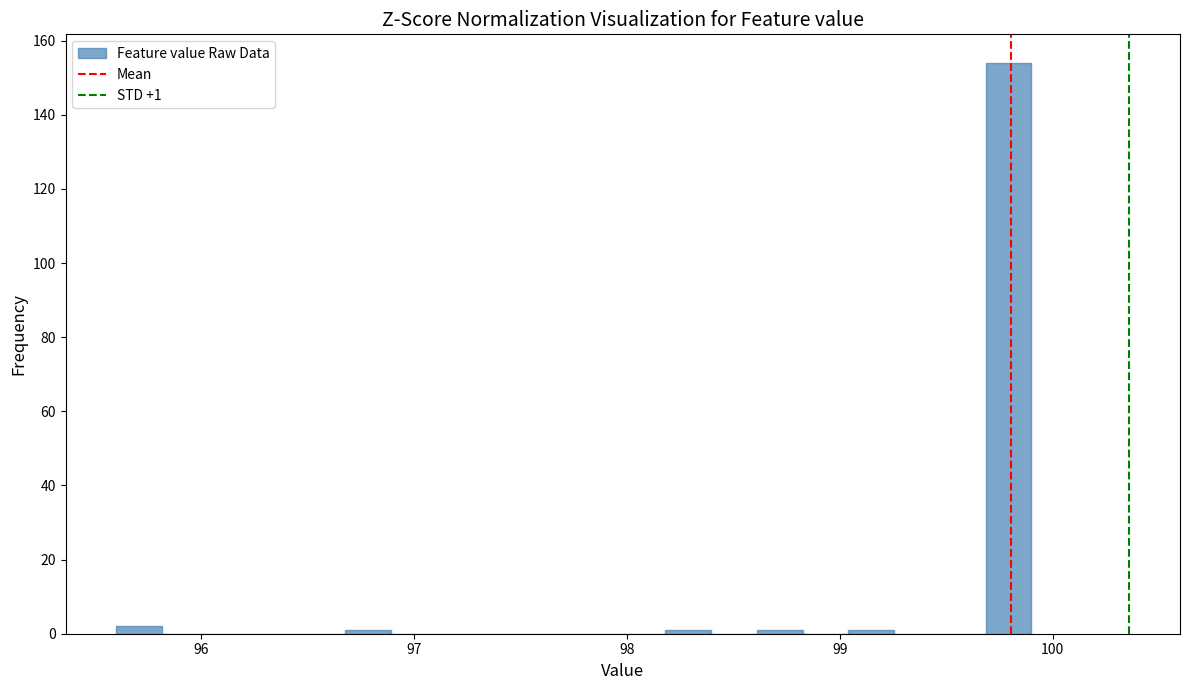

Around what value on the x-axis is the tallest bar? Give the approximate position of its centre, as read against the axis.

99.8